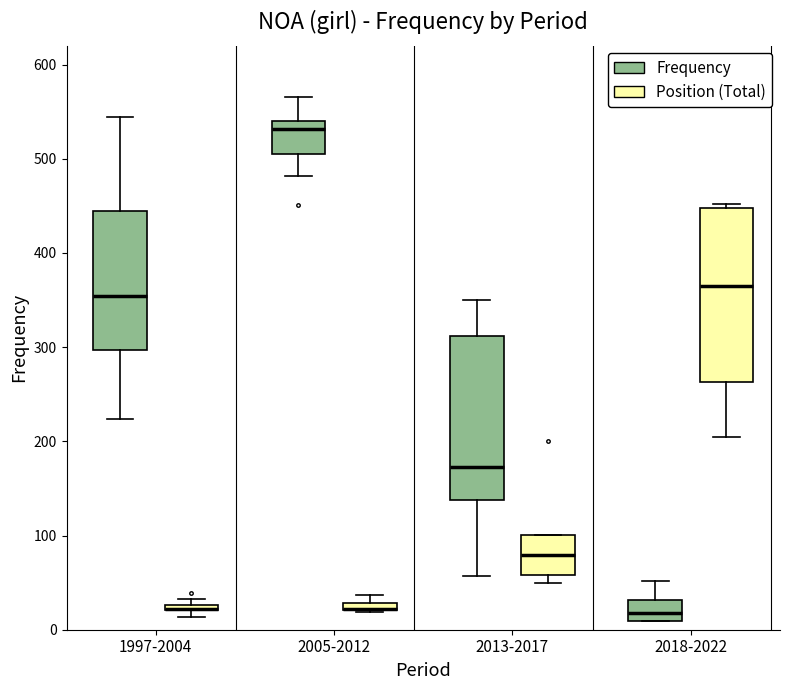

Where does the median line of the box for 2005-2012 (Frequency) sit on the y-axis? The values are not printed on the chart, so give them approximately, as read against the axis.

530